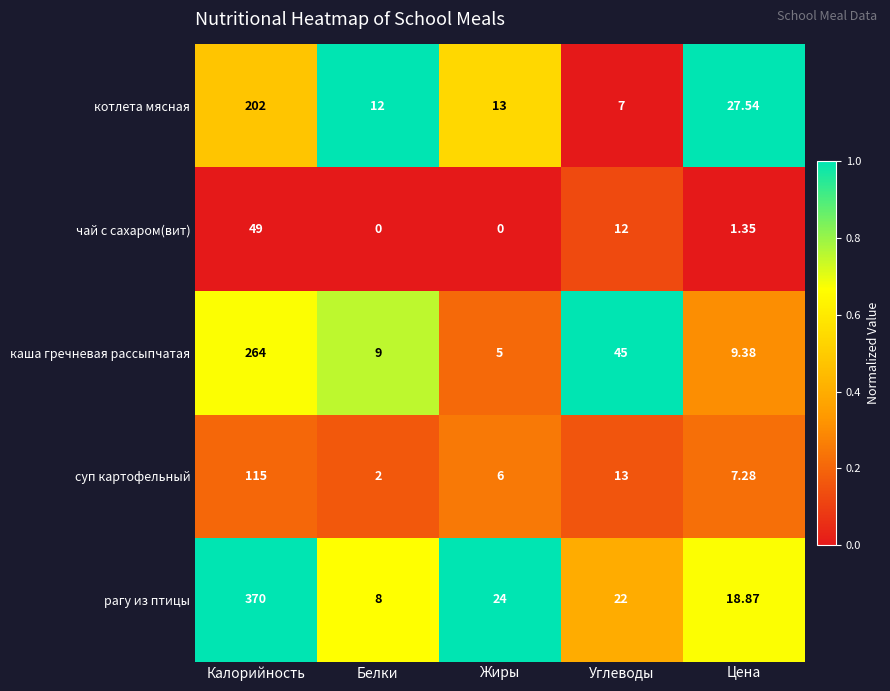

At which label does рагу из птицы first exceed 22?

Калорийность